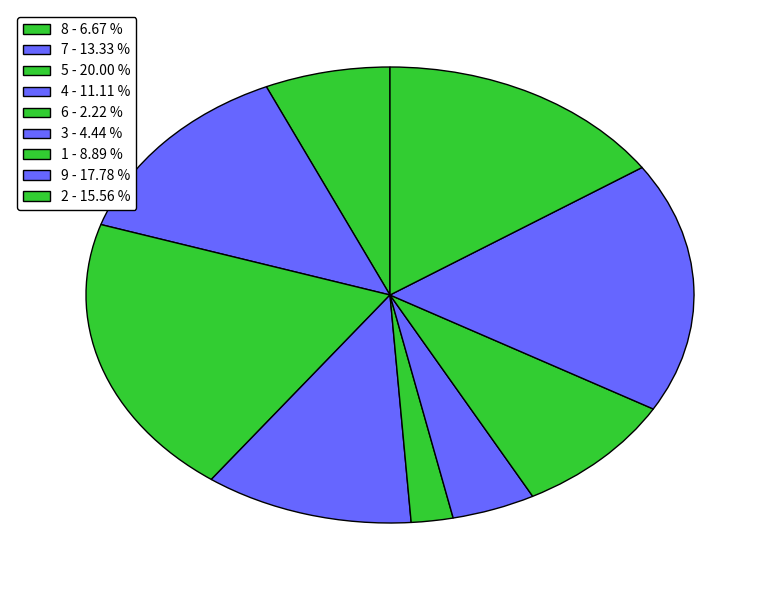

Count the number of slices in the pie.

9